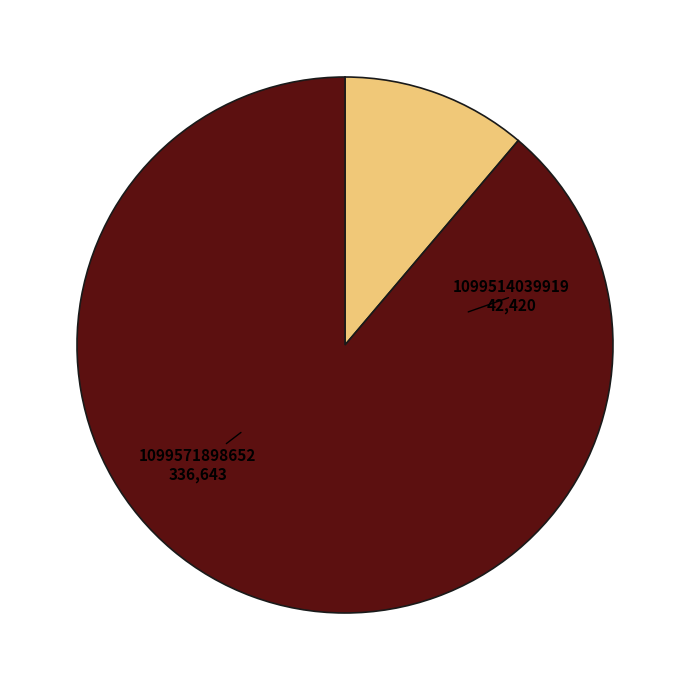

Does any single category account for the majority?

Yes